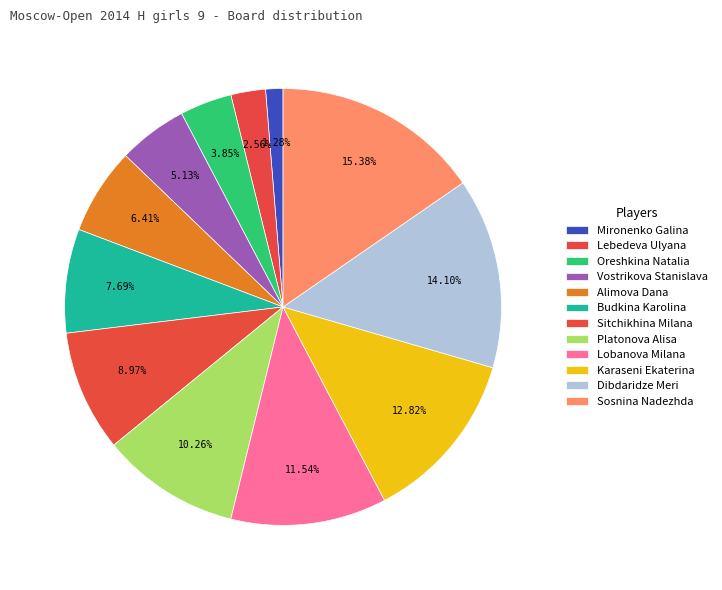

The Sitchikhina Milana slice represents 2% of the pie. True or false?

False